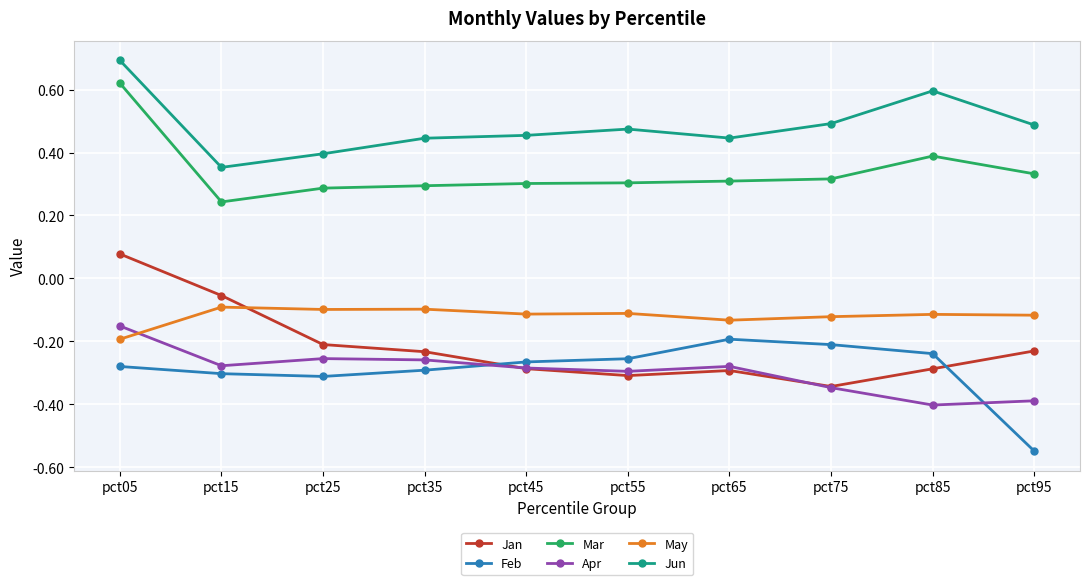

True or false: Jan and Mar cross at least once.

False